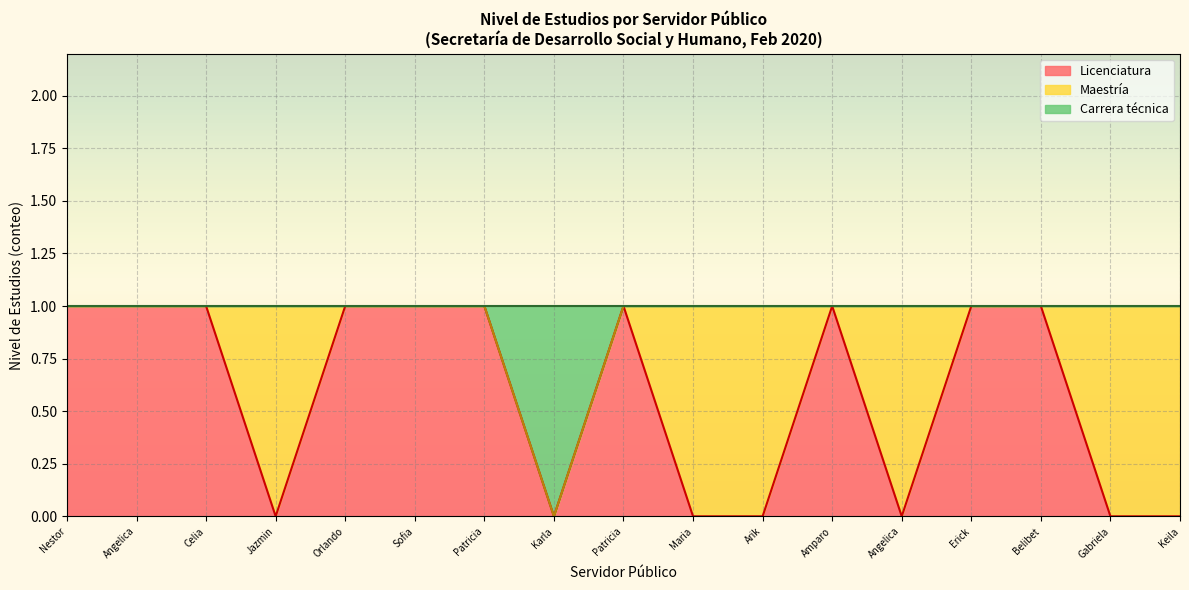

True or false: Maestría has a value of 0 at Amparo Berenice.

True